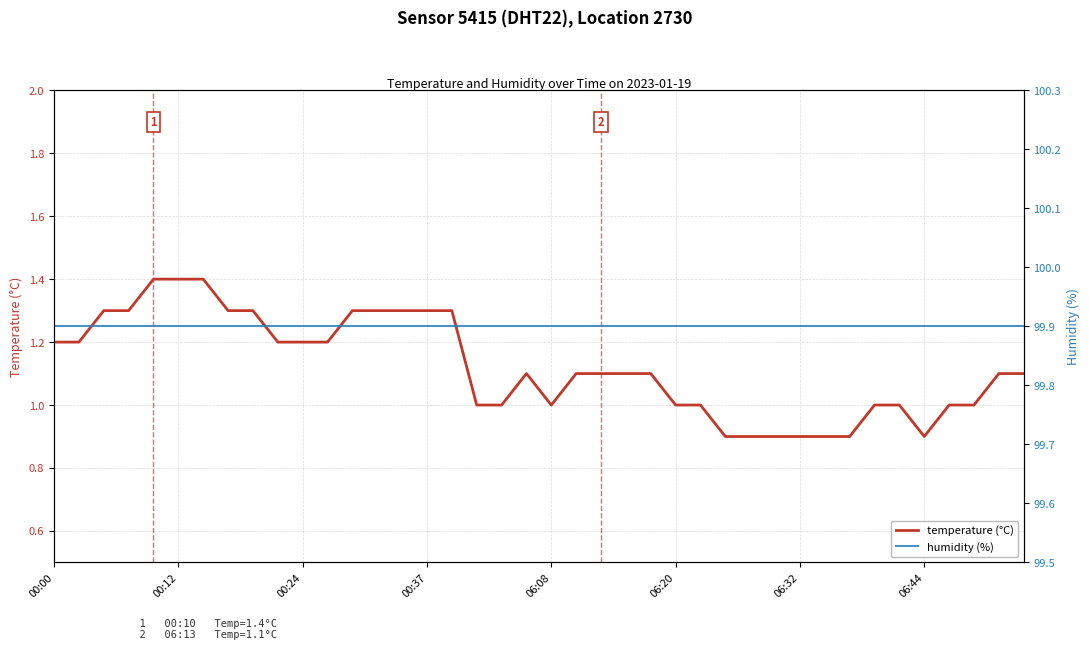

What is the sum of the humidity values at 26 and 00:00?

199.8